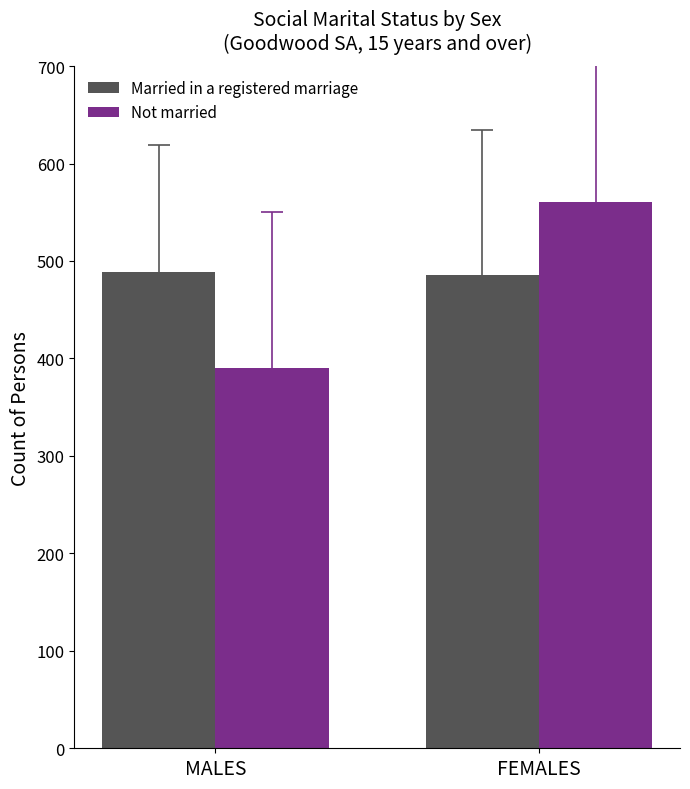

Is it true that Not married equals 561 at FEMALES?

True